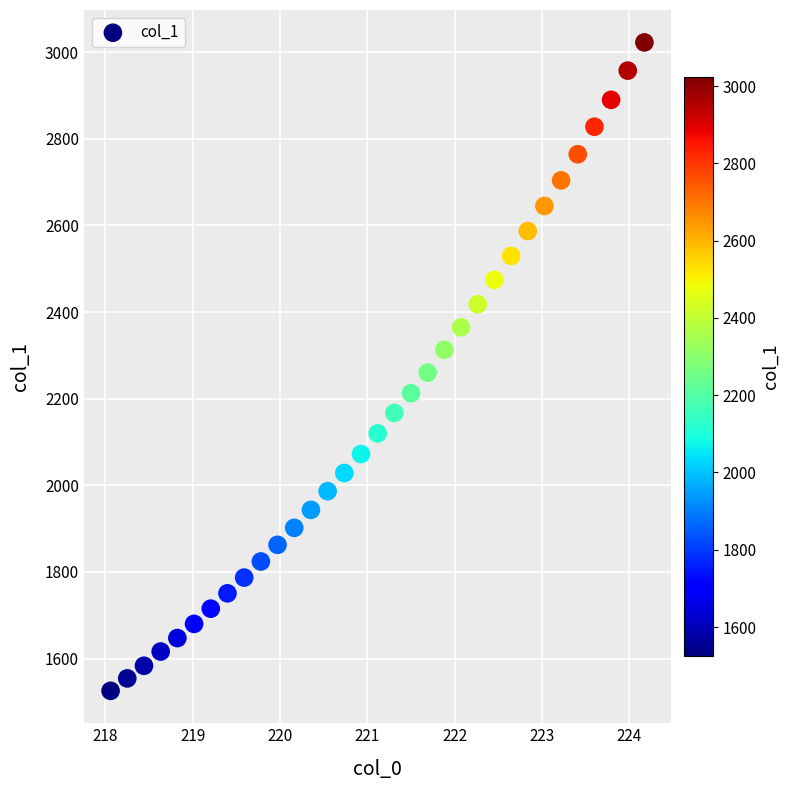

What is the range of Y values (max minus min)?

1497.1